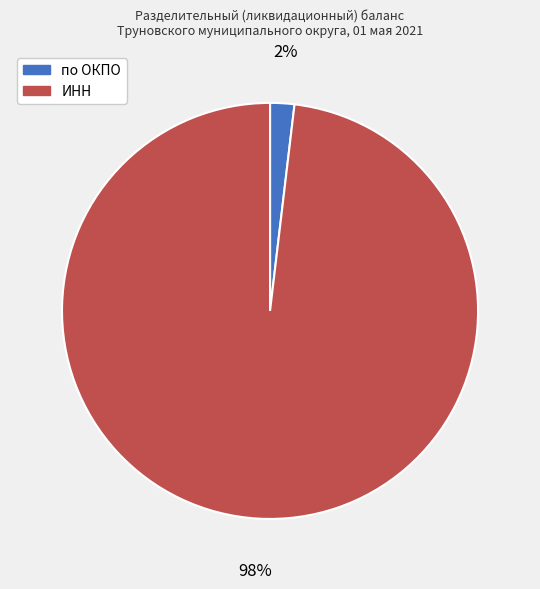

To the nearest percent, what is the difference between the largest and smallest slice percentages?

96%